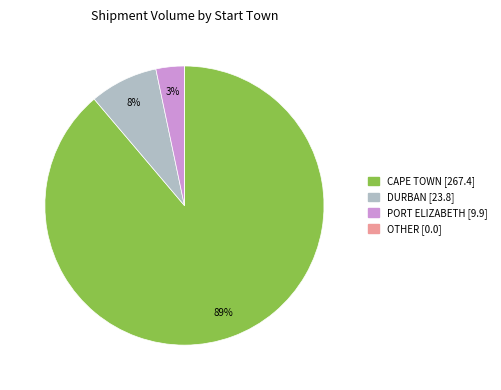

To the nearest percent, what is the average slice percentage?

25%